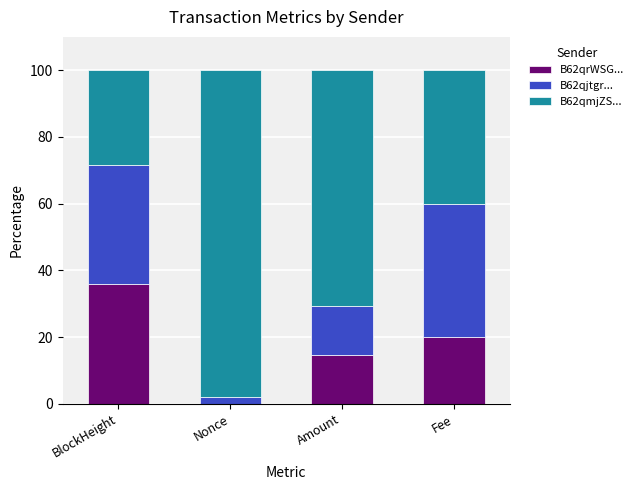

Does the chart contain stacked bars?

Yes